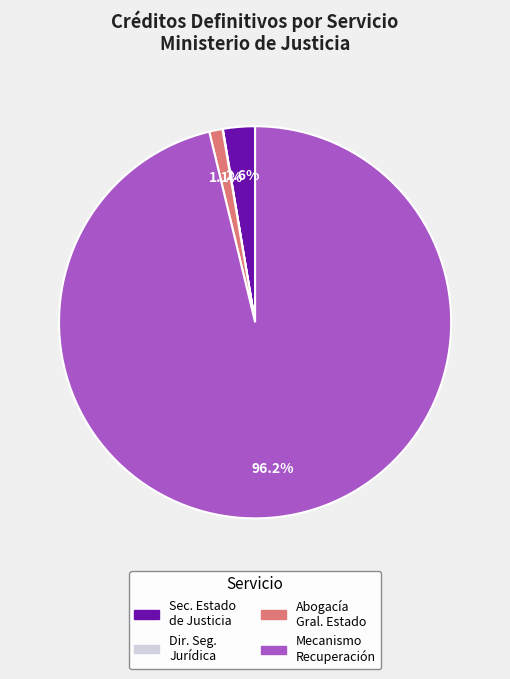

Is there any slice that represents more than half of the pie?

Yes